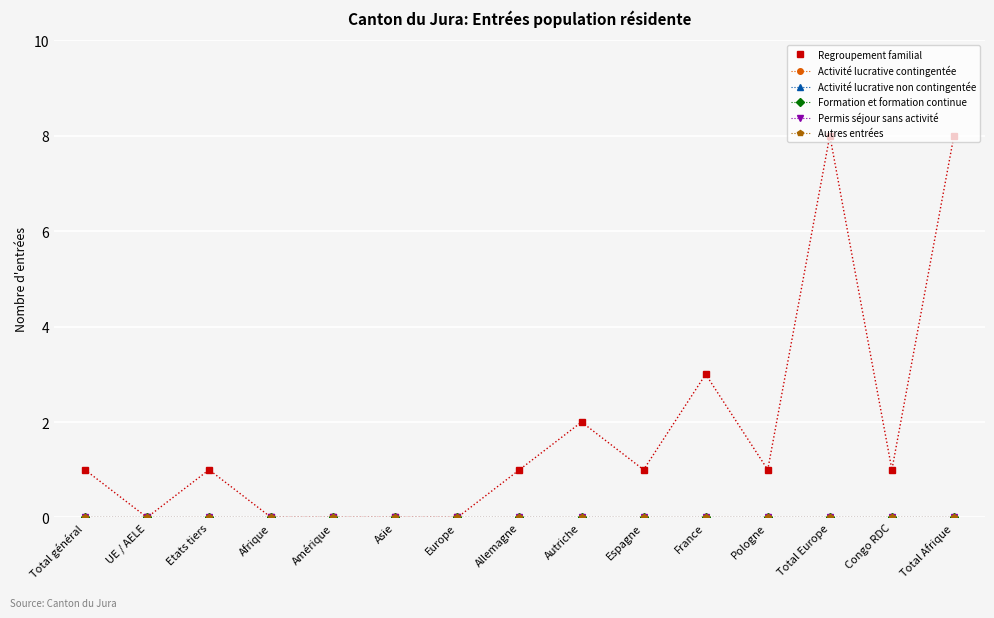

True or false: Activité lucrative non contingentée and Autres entrées cross at least once.

False